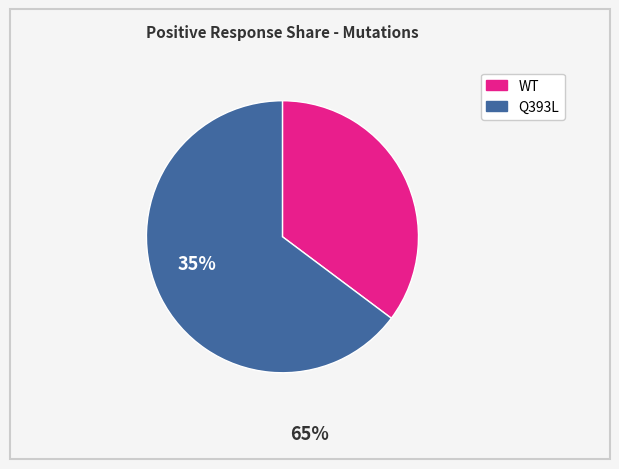

How many segments does this pie chart have?

2